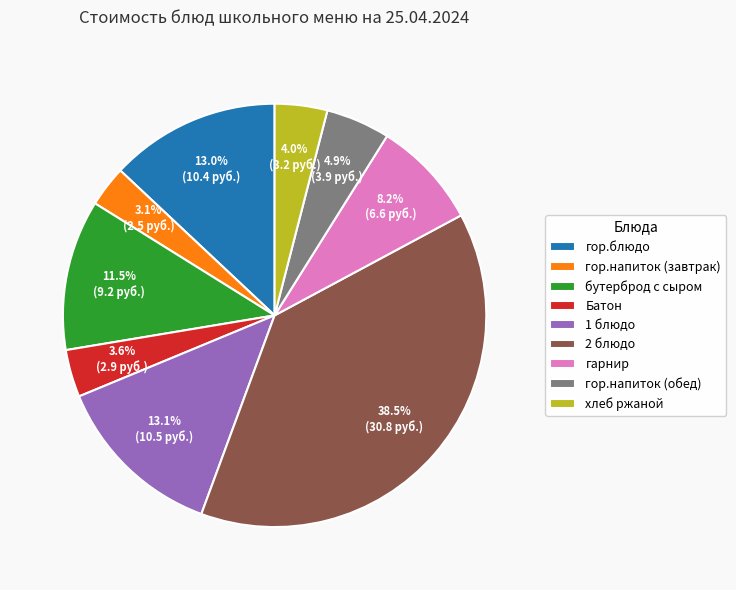

How many slices are in this pie chart?

9